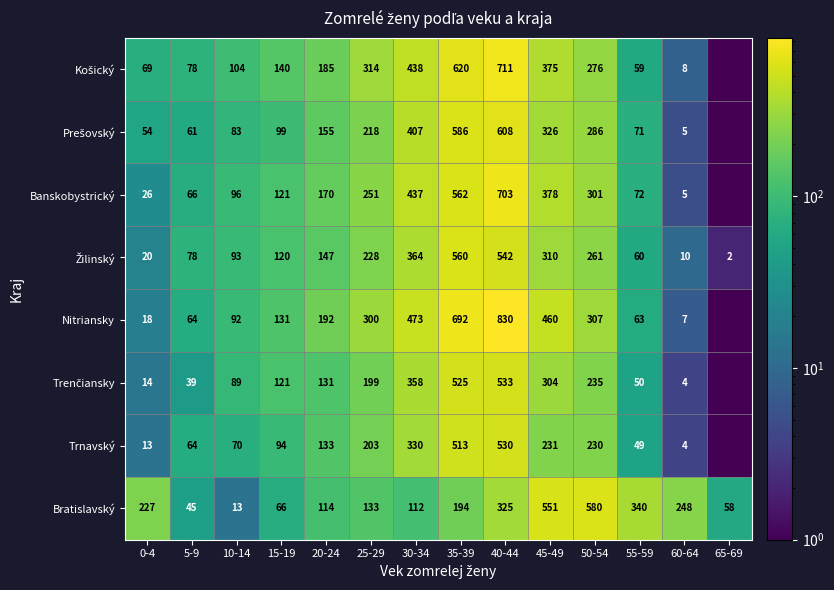

The Trnavský series shows 351.1 at 35-39. True or false?

False